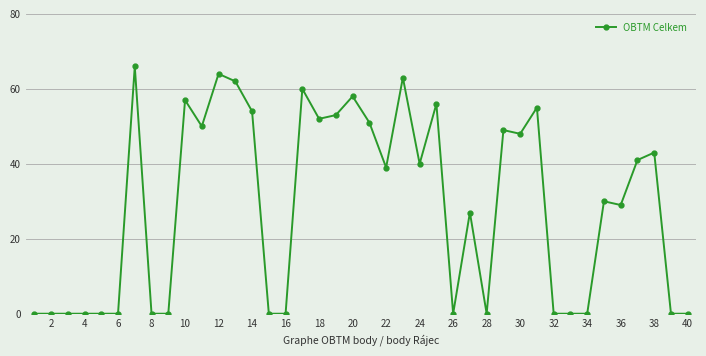

What is the difference between the maximum and minimum values?

66